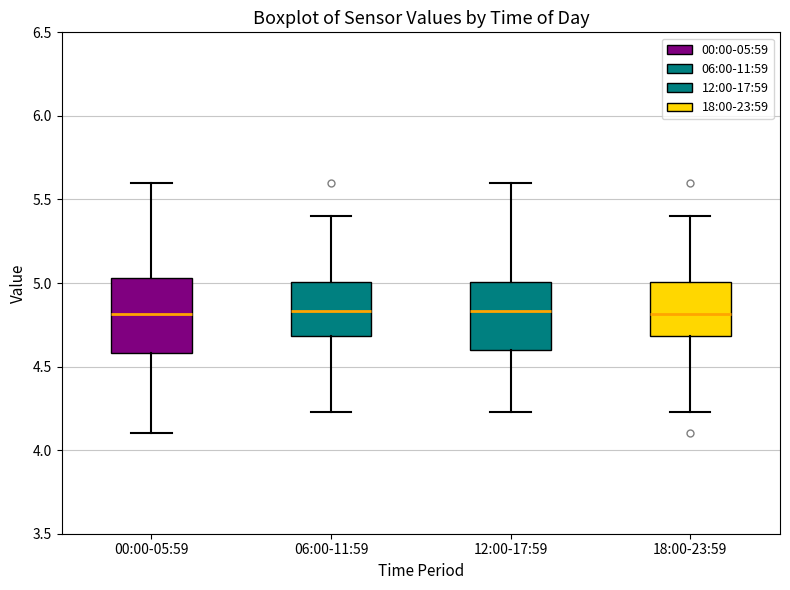

Reading left to right, read every box against the y-axis: the position of its median line, the range the box covers, and the ends of its whiskers. The values are not printed on the chart, so give them approximately, as read against the axis.

00:00-05:59: median 4.80, box 4.60 to 5.05, whiskers 4.10 to 5.60
06:00-11:59: median 4.85, box 4.70 to 5.00, whiskers 4.25 to 5.40
12:00-17:59: median 4.85, box 4.60 to 5.00, whiskers 4.25 to 5.60
18:00-23:59: median 4.80, box 4.70 to 5.00, whiskers 4.25 to 5.40